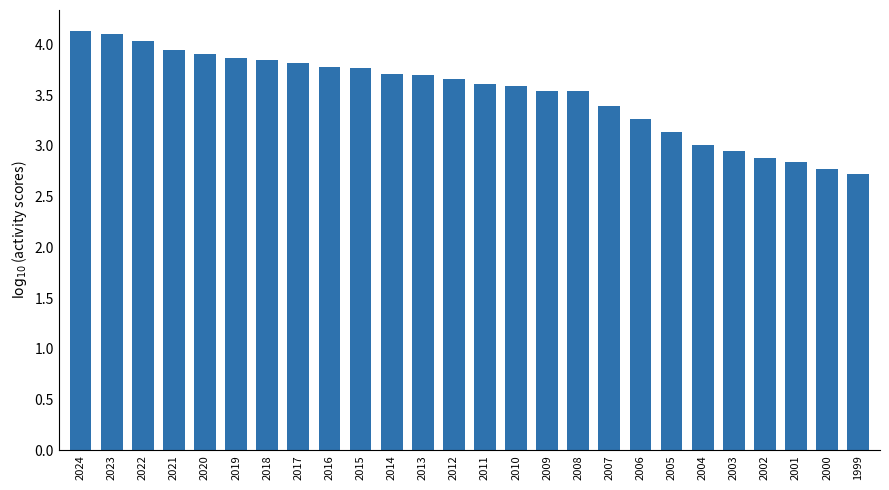

What is the greatest value displayed?

4.1